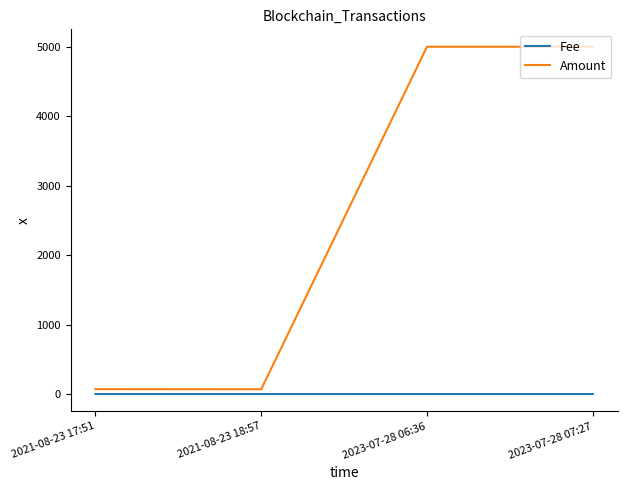

What is the greatest value displayed?

5000.0